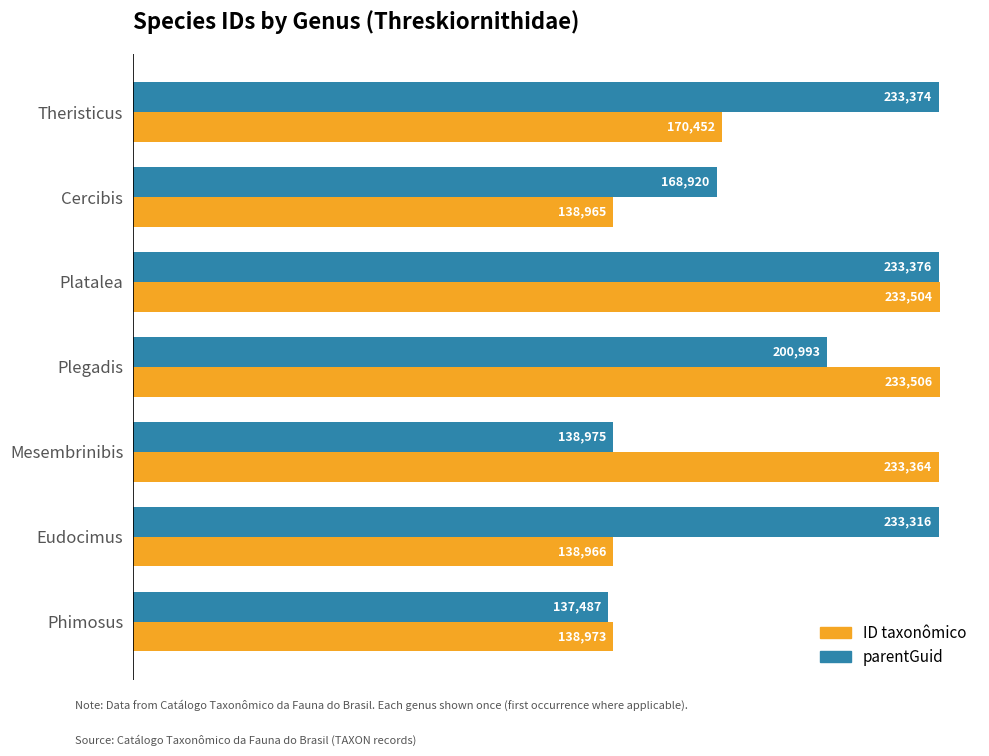

What is the total value across all series at Eudocimus?

372282